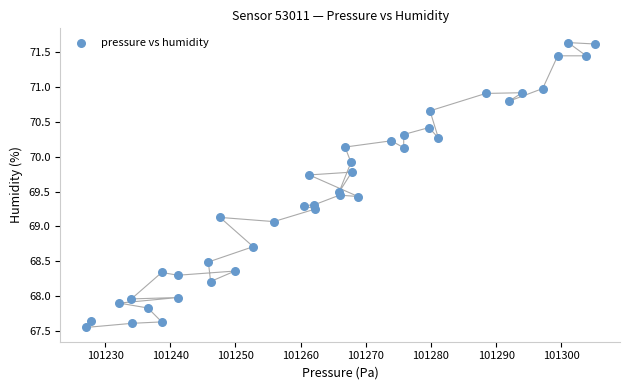

What Y value in the scatter plot is closest to 69?

69.1